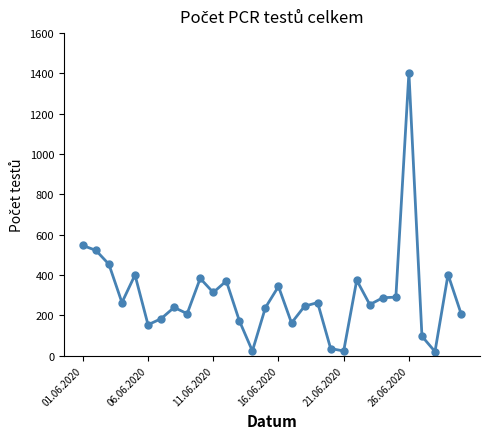

What is the average value?

297